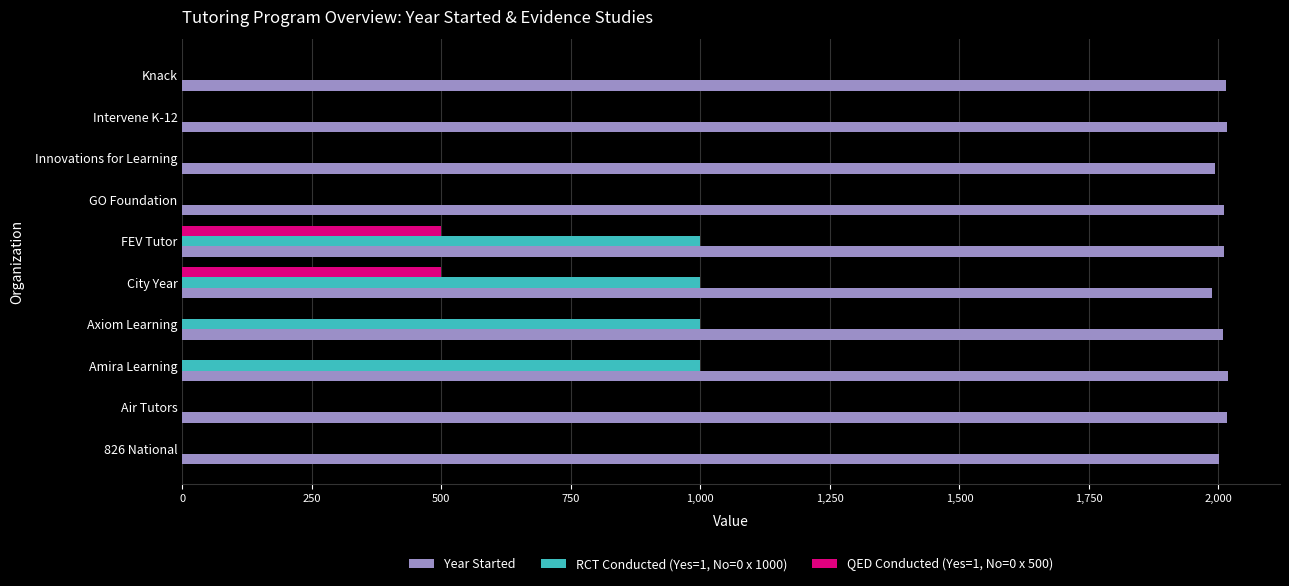

Which series changed the most between City Year and Innovations for Learning?

RCT Conducted (Yes=1, No=0 x 1000)